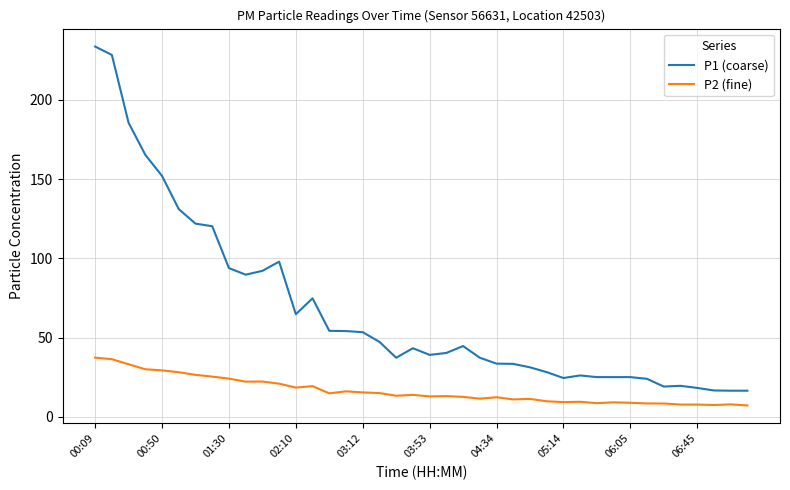

Which series has the largest total across all categories?

P1 (coarse)